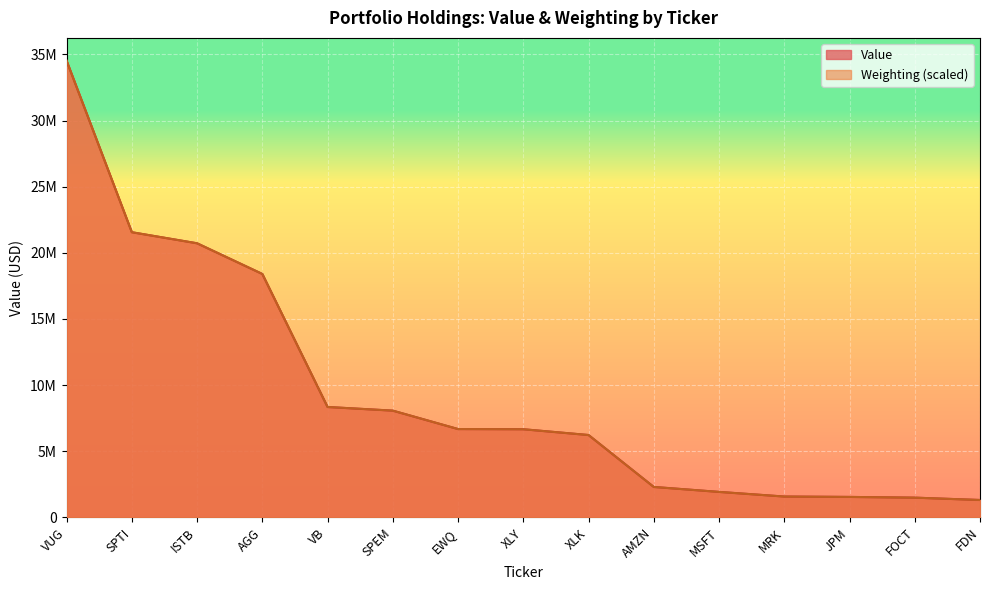

What is the sum of the Value values at MRK and MSFT?

3492000.0